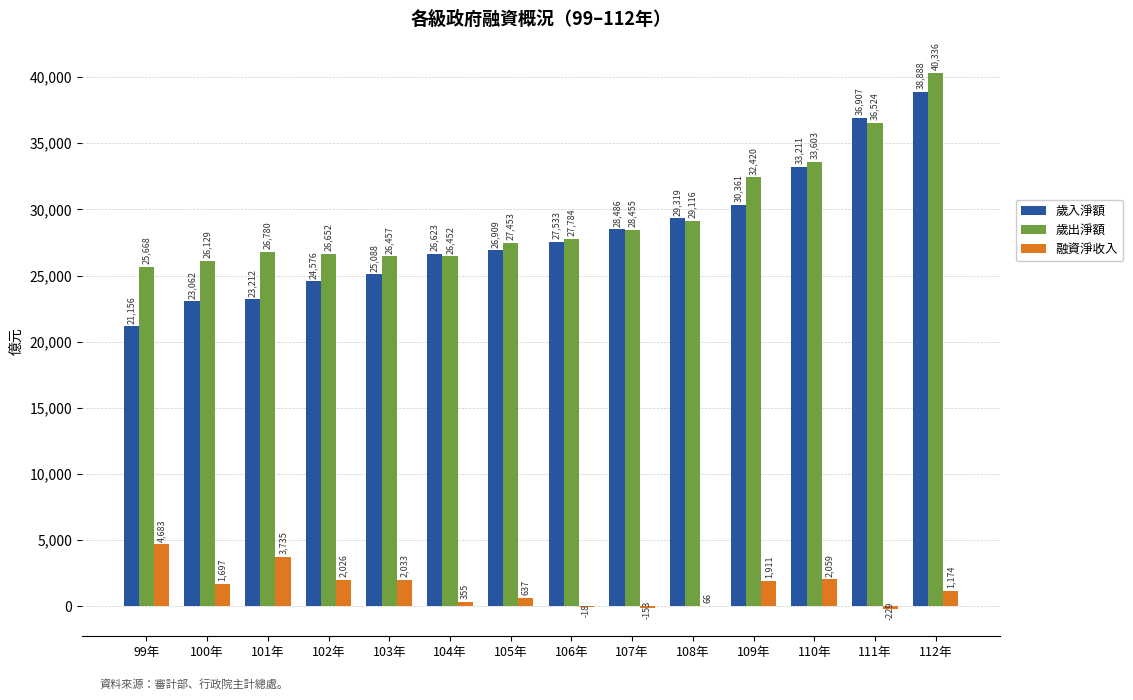

Which category has the highest value in the 融資淨收入 series?

99年